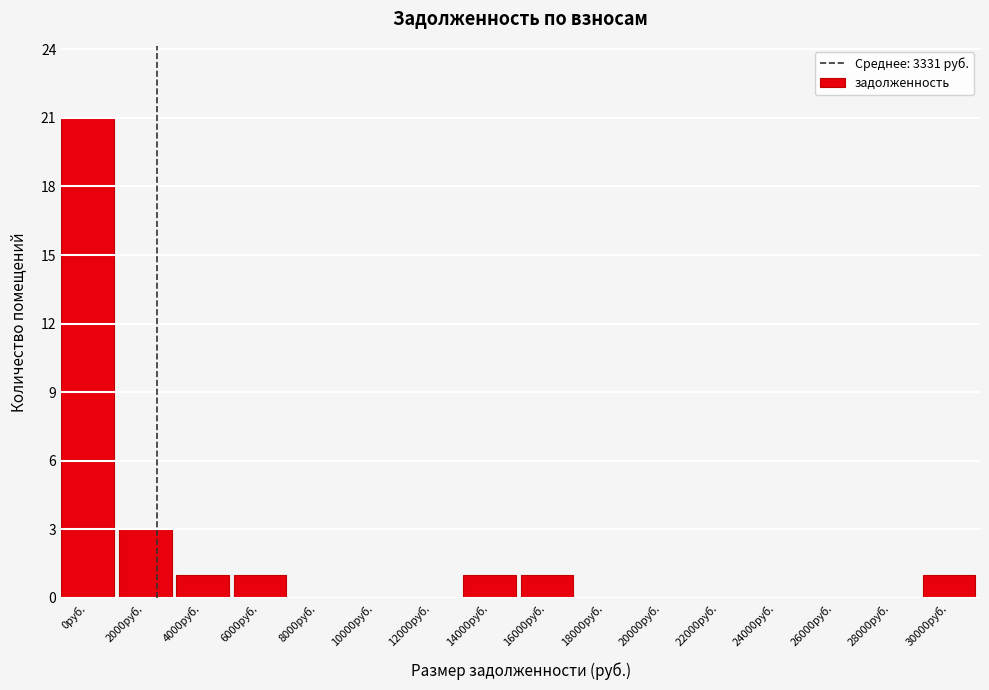

Reading left to right, extract all data points from this chart.

0руб.=21	2000руб.=3	4000руб.=1	6000руб.=1	8000руб.=0	10000руб.=0	12000руб.=0	14000руб.=1	16000руб.=1	18000руб.=0	20000руб.=0	22000руб.=0	24000руб.=0	26000руб.=0	28000руб.=0	30000руб.=1